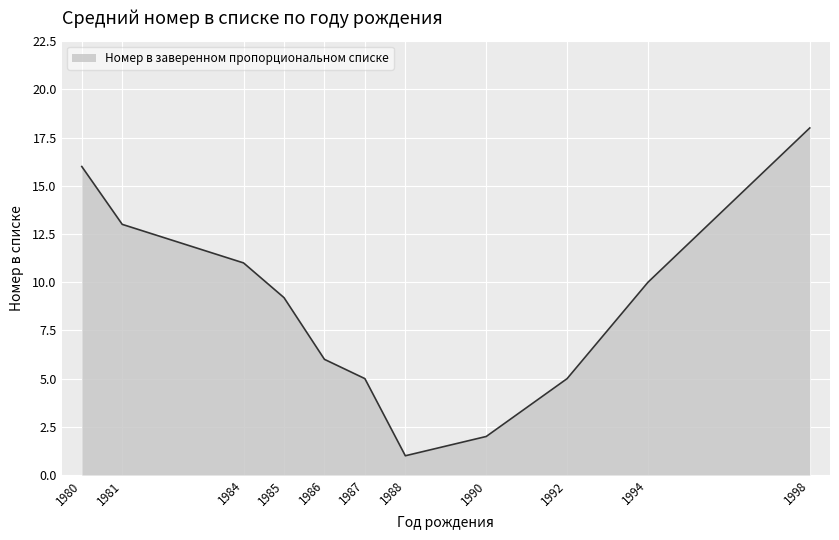

How many lines are shown in the chart?

1